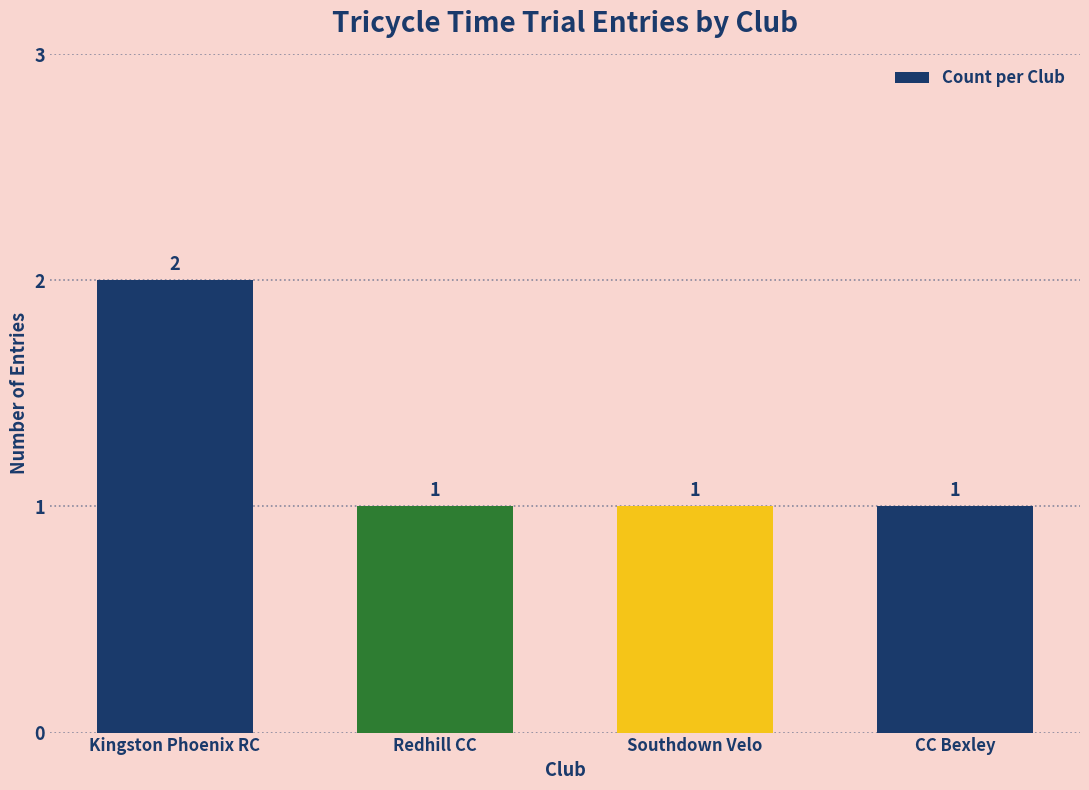

What is the greatest value displayed?

2